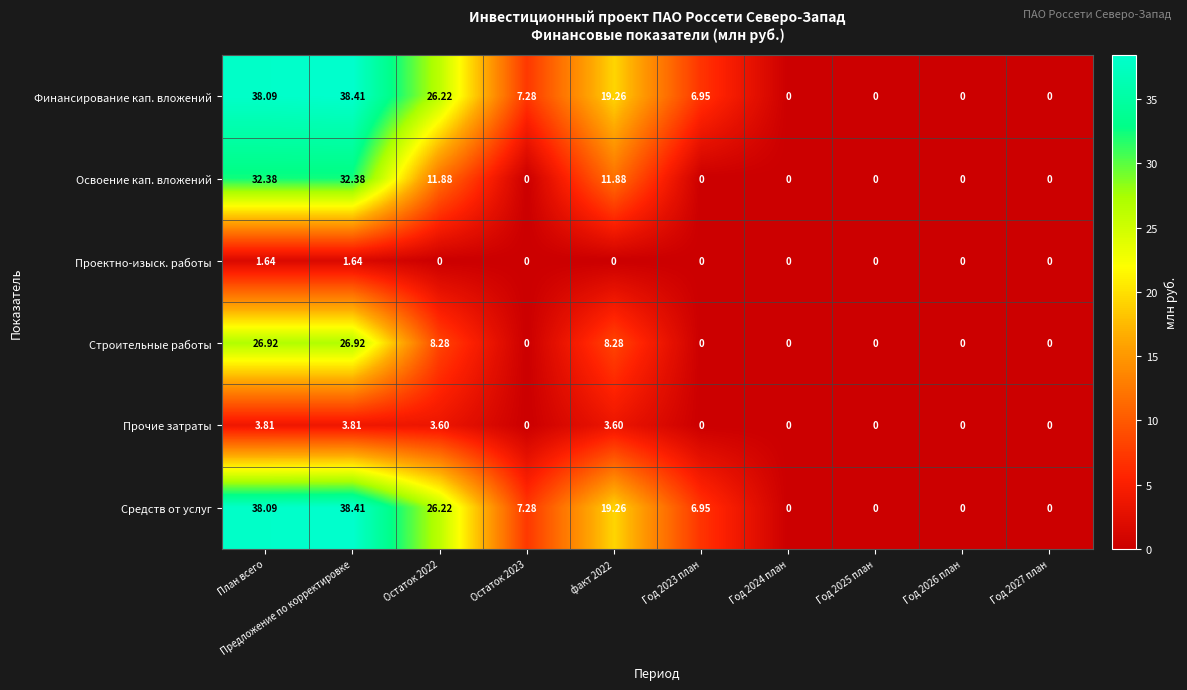

At which category is the sum across all series the highest?

Предложение по корректировке